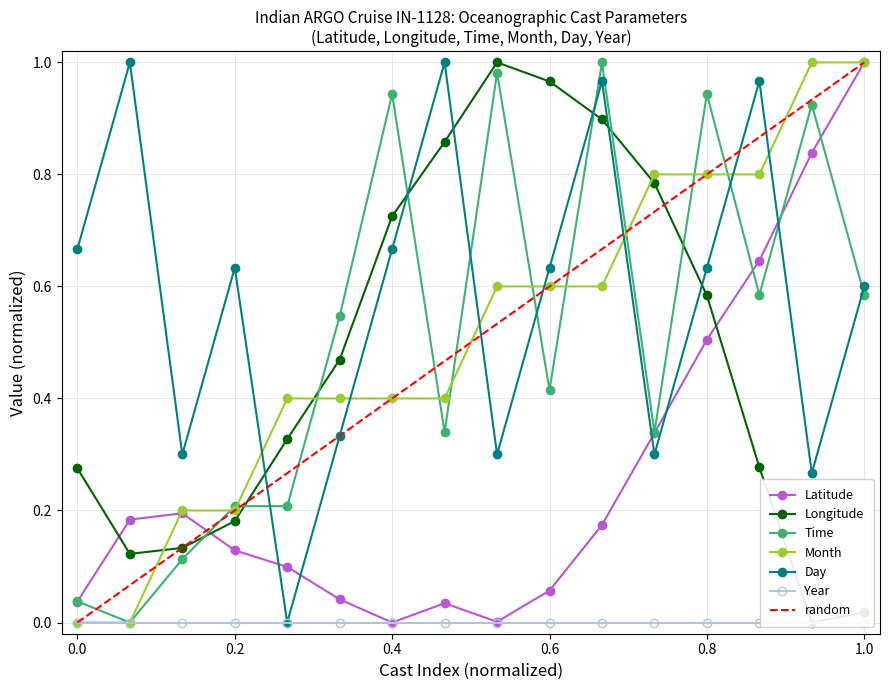

Which series ends up on top after the final intersection of Day and Month?

Month